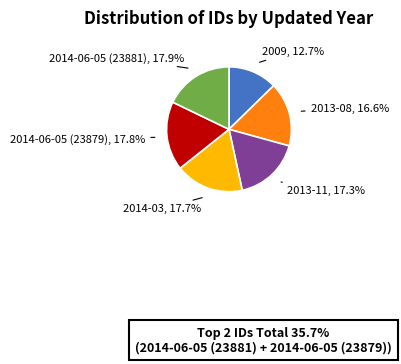

Count the number of slices in the pie.

6